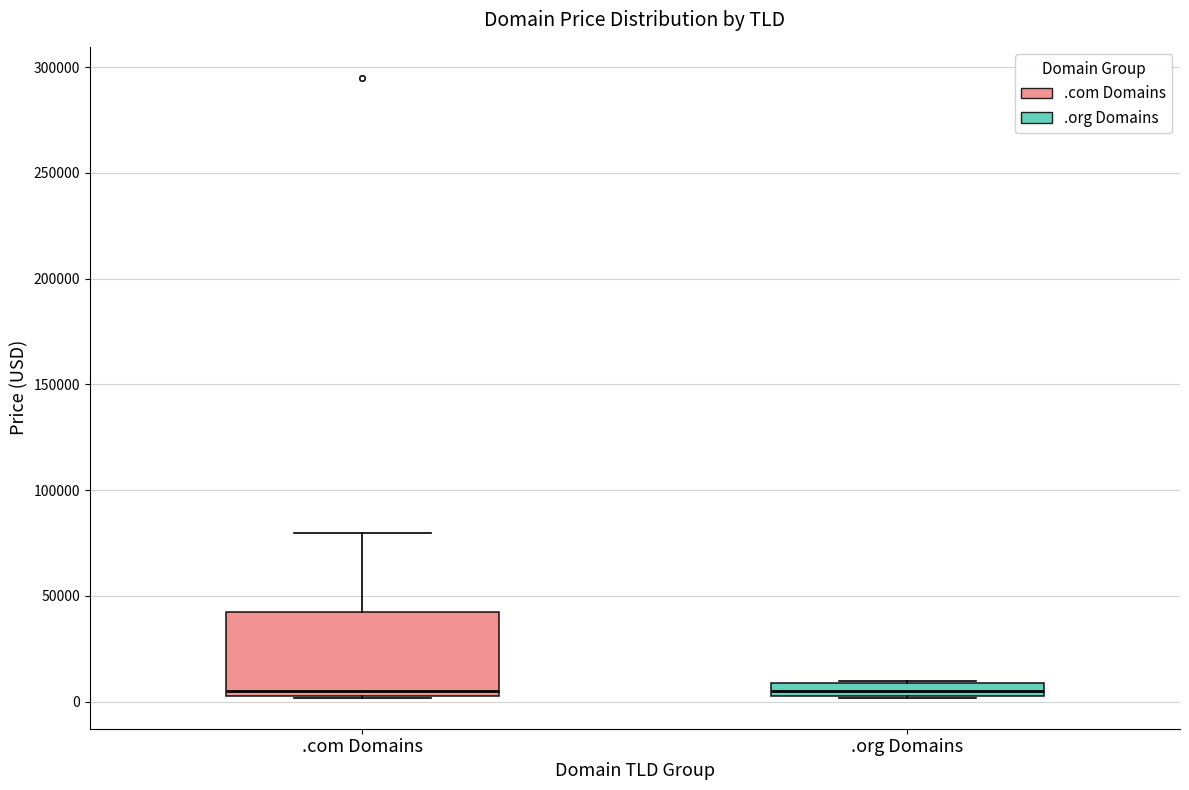

Where is the lower edge of the box for .org Domains on the y-axis? The values are not printed on the chart, so give them approximately, as read against the axis.

5000